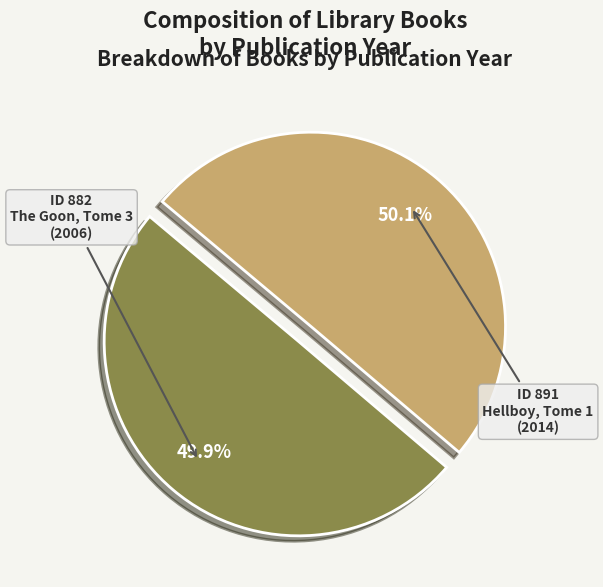

Count the number of slices in the pie.

2